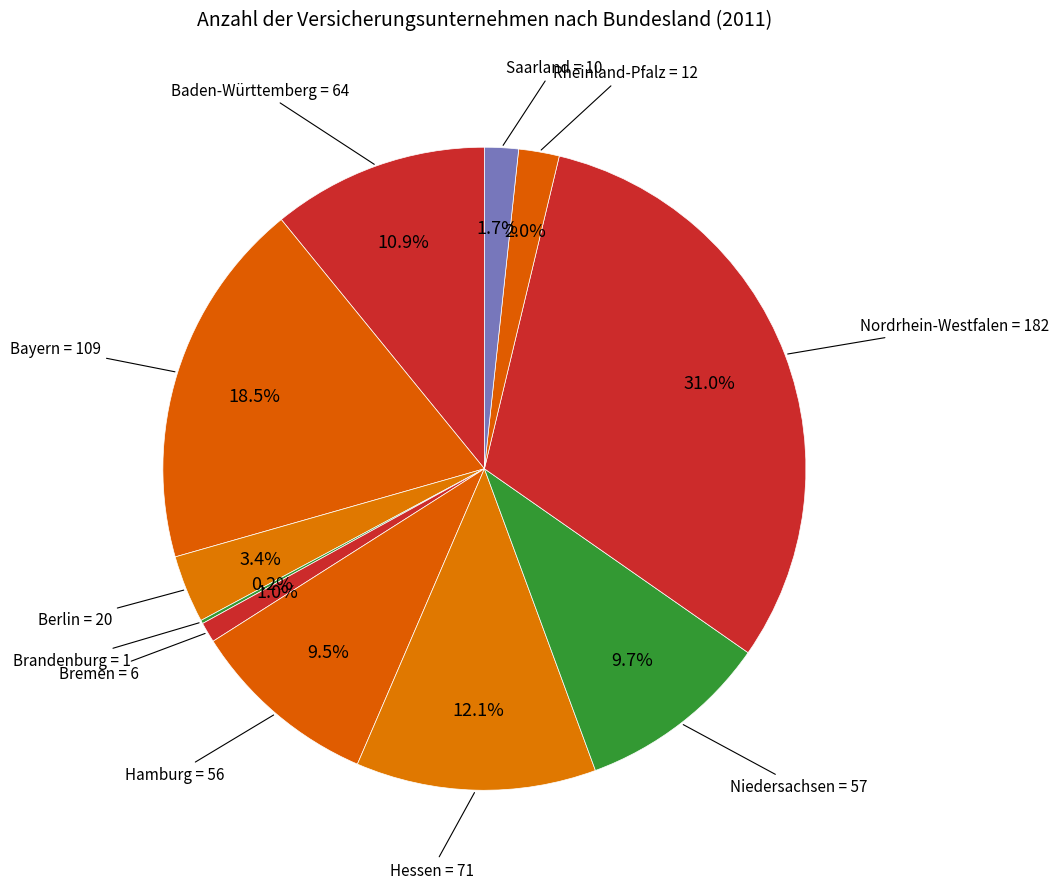

Is Berlin the majority of the pie?

No